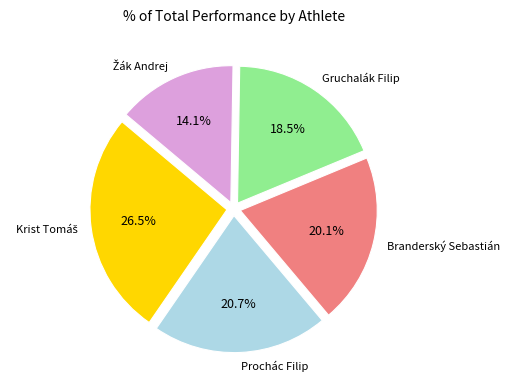

How many segments does this pie chart have?

5